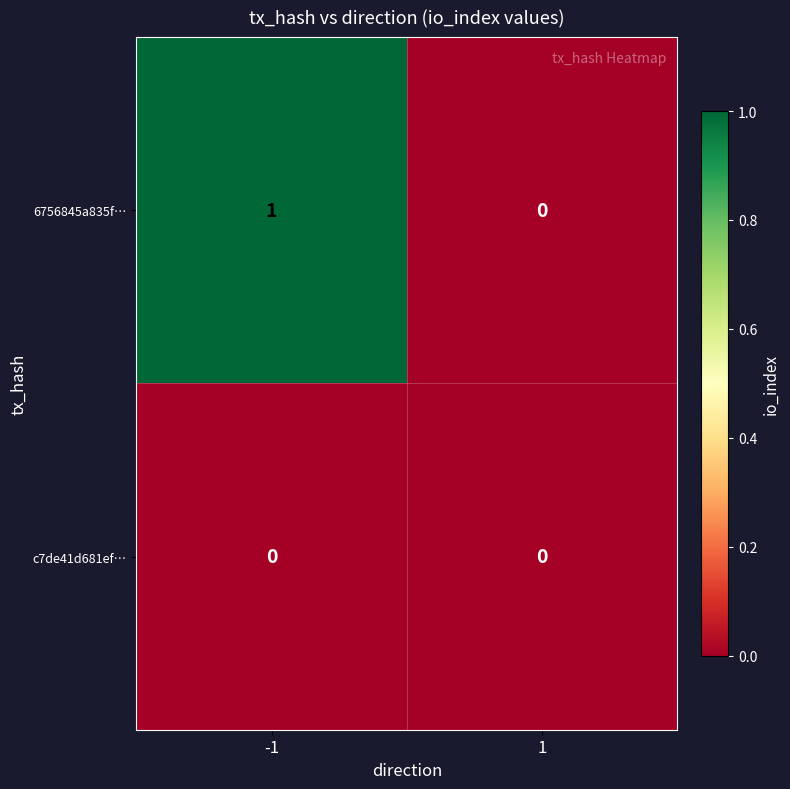

The c7de41d681ef… series shows 0 at -1. True or false?

True